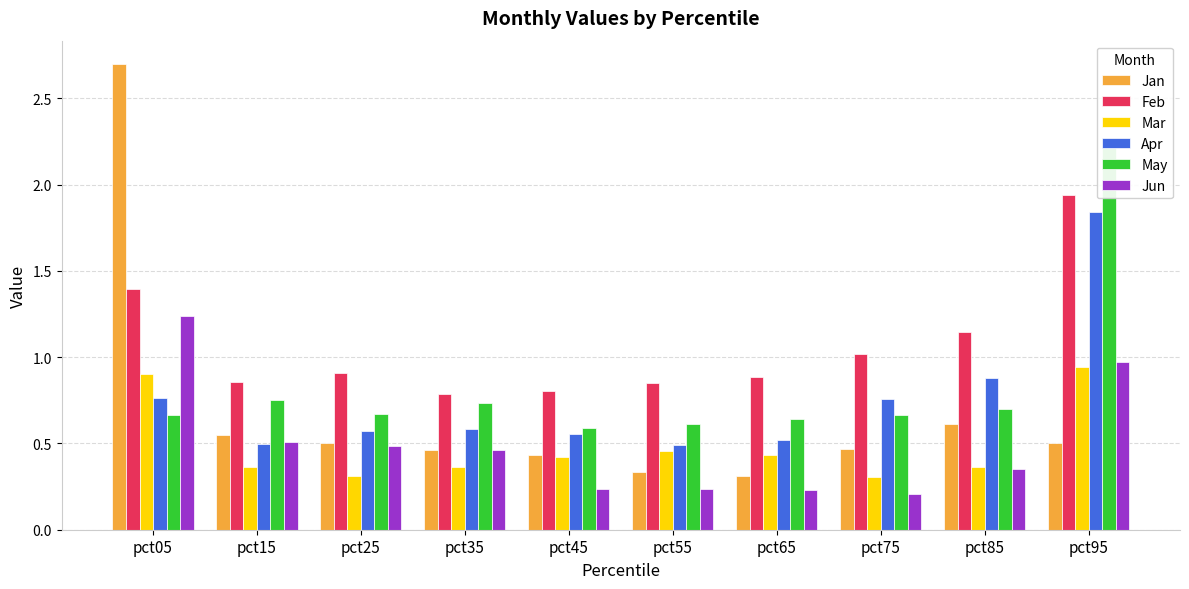

Which category has the lowest value across all series?

pct75